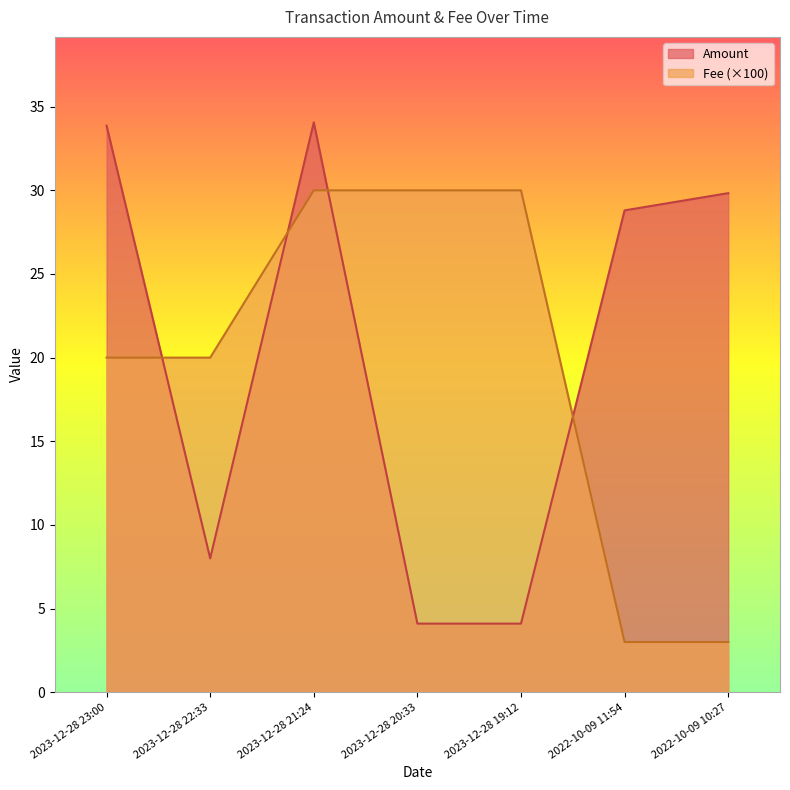

The value of Amount at 2023-12-28 22:33 is 11.9. True or false?

False